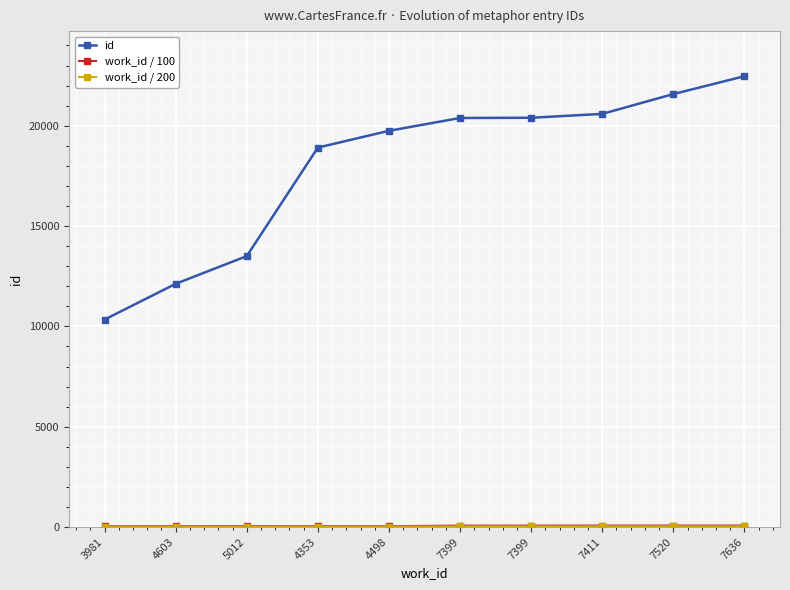

At which category does work_id / 200 reach its first local peak?

5012